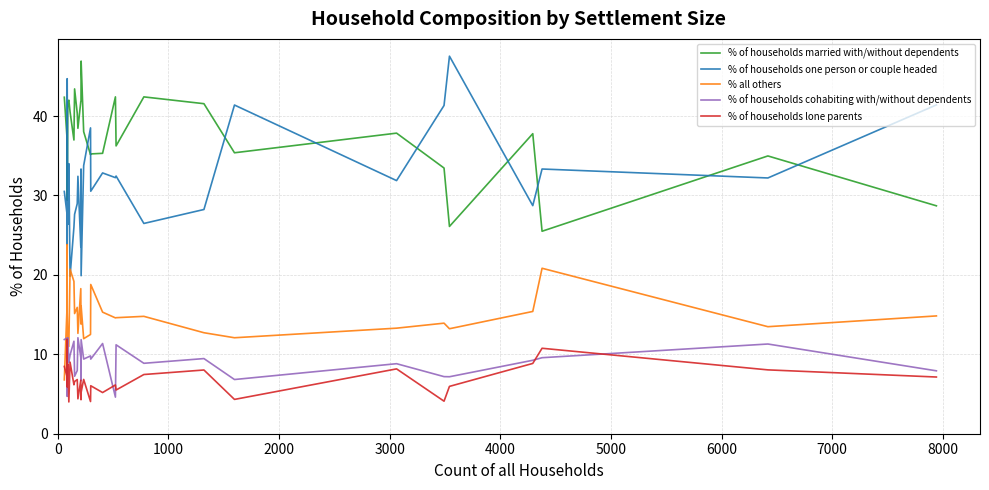

What is the maximum value for % all others?

23.8